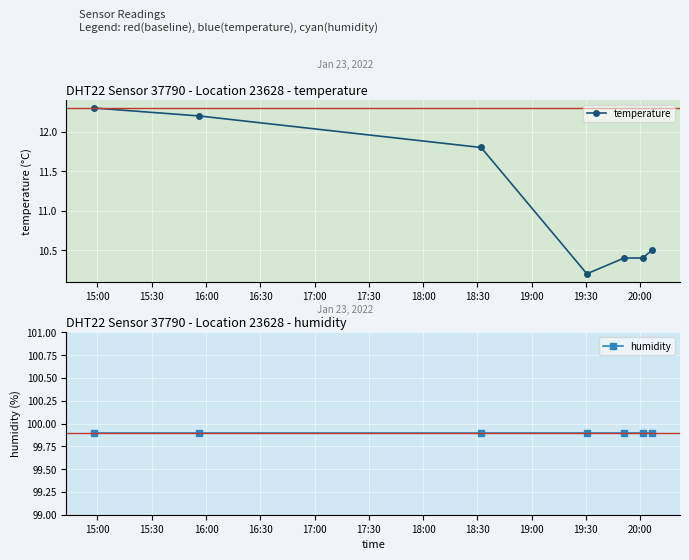

Rank the series by their average value, from highest to lowest.

humidity, temperature